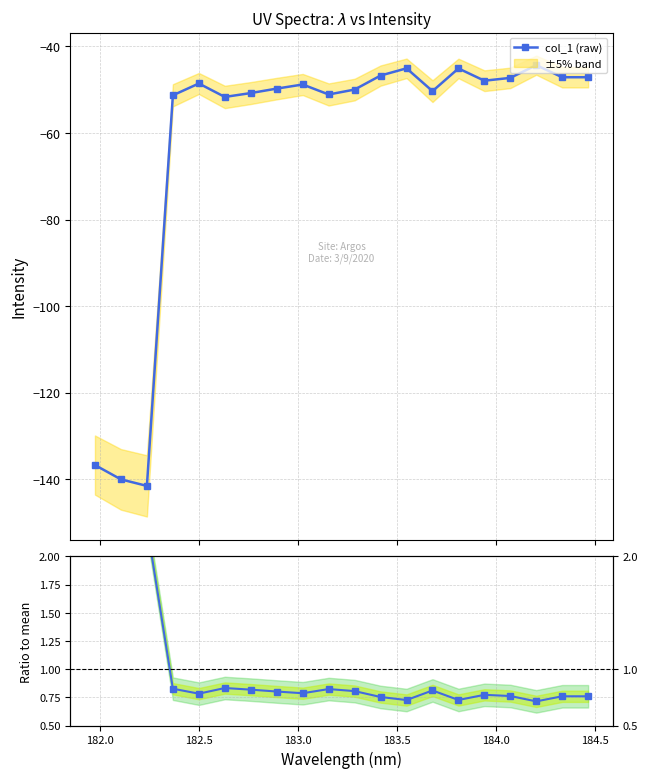

What is the minimum value for col_1 (raw)?

-141.6